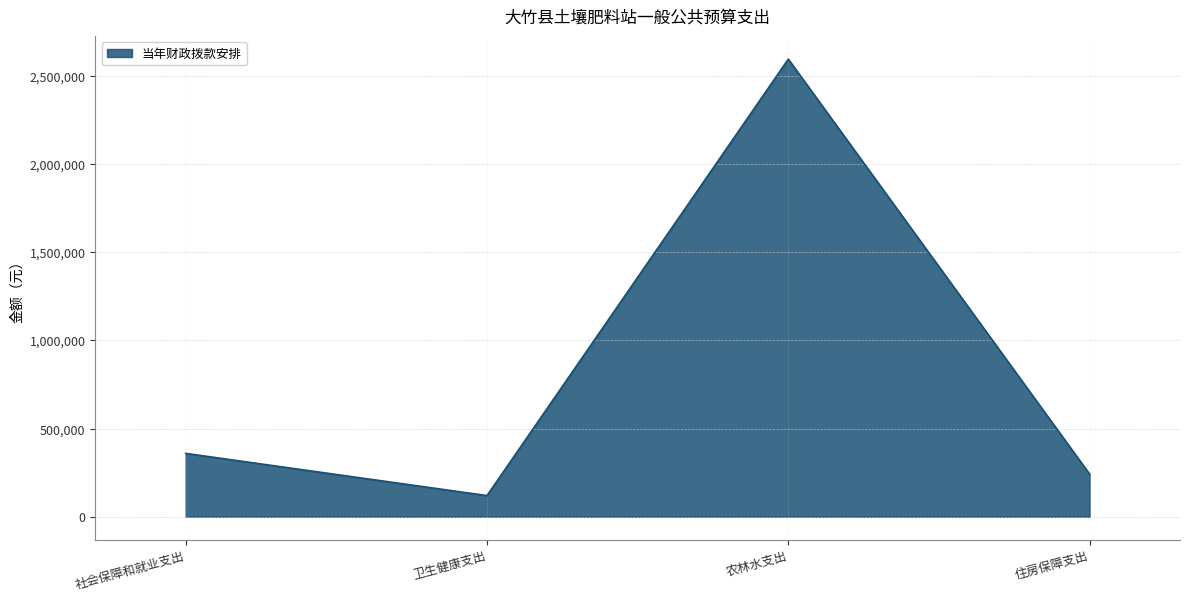

Rank the categories by value from highest to lowest.

农林水支出, 社会保障和就业支出, 住房保障支出, 卫生健康支出